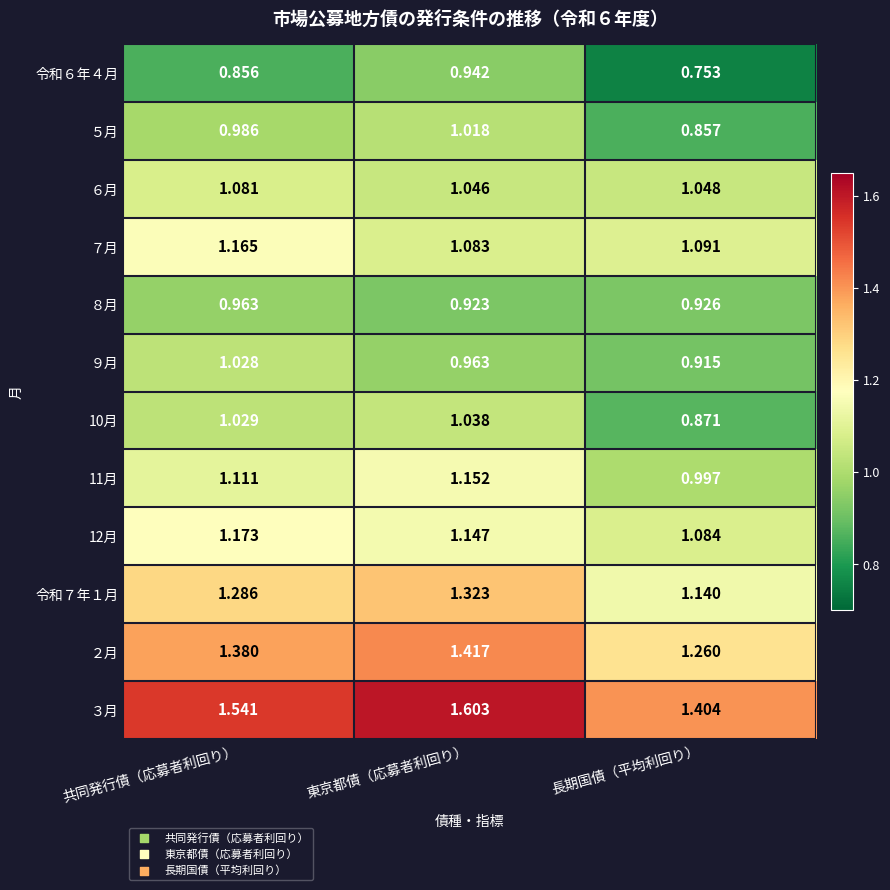

At which category does the chart reach its minimum across all series?

長期国債（平均利回り）